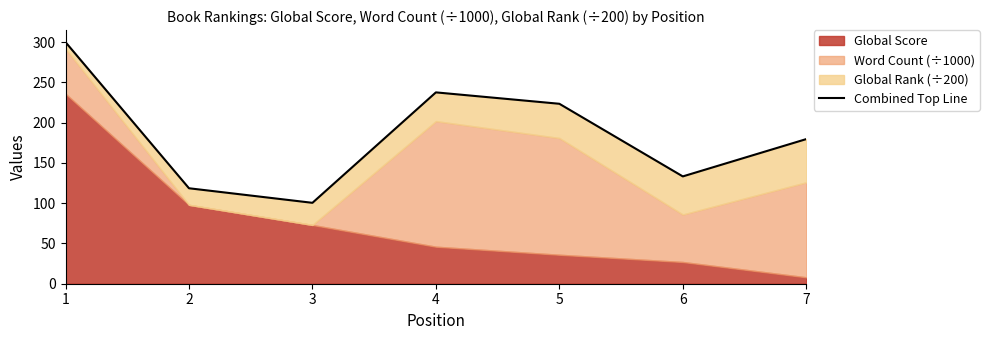

Reading left to right, extract all data points from this chart.

300.1	118.6	100.5	237.7	223.5	133.3	179.6